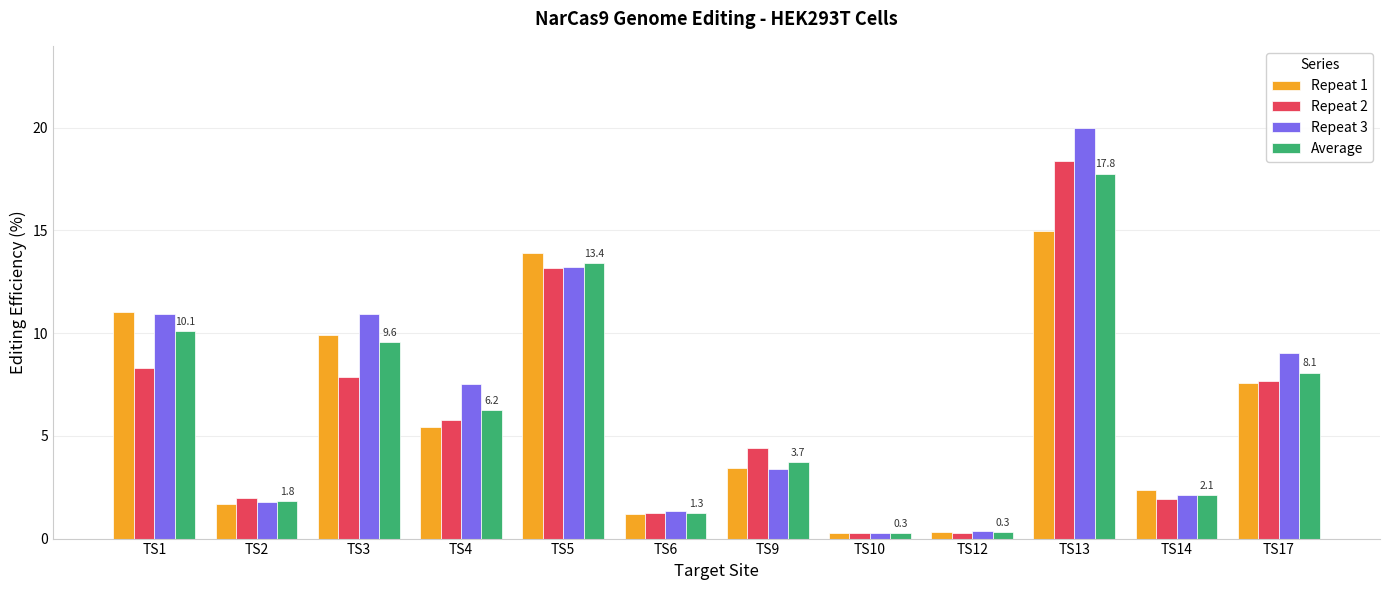

What is the average value of the Repeat 1 series?

6.0